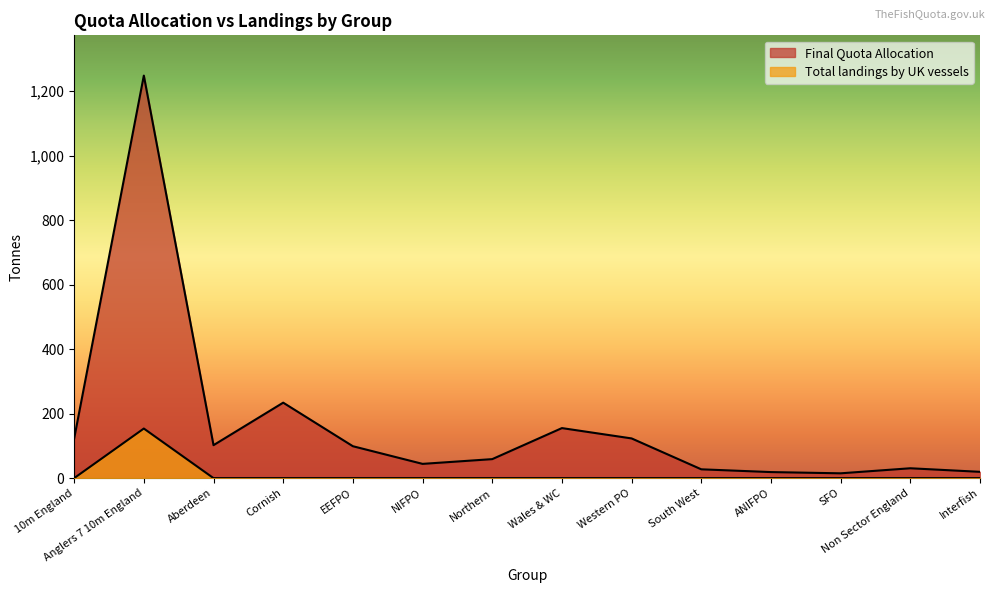

Read the Final Quota Allocation value at Cornish.

234.1